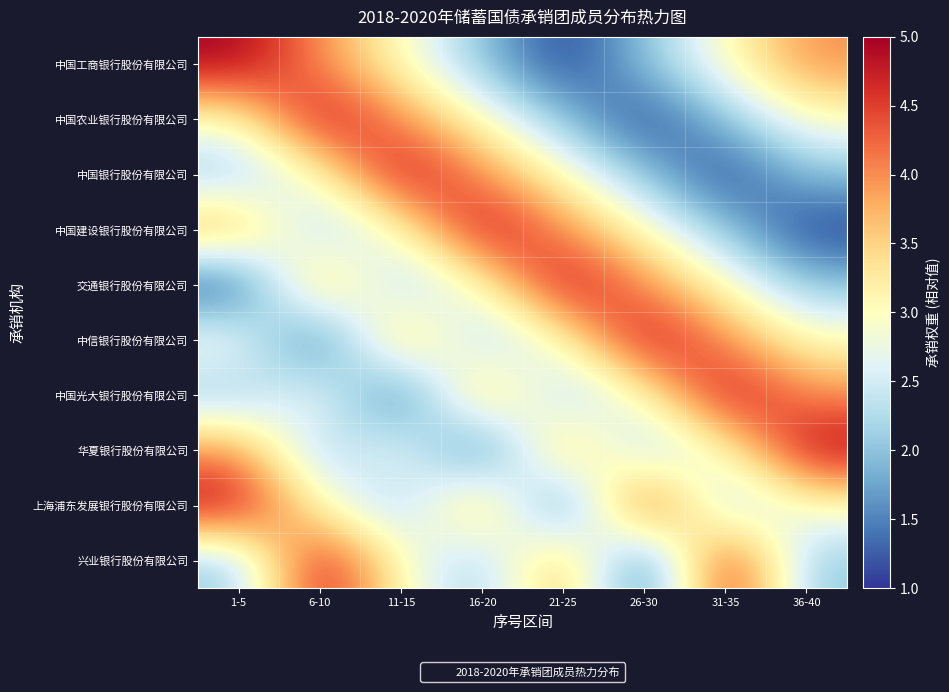

What is the total value across all series at 11-15?

30